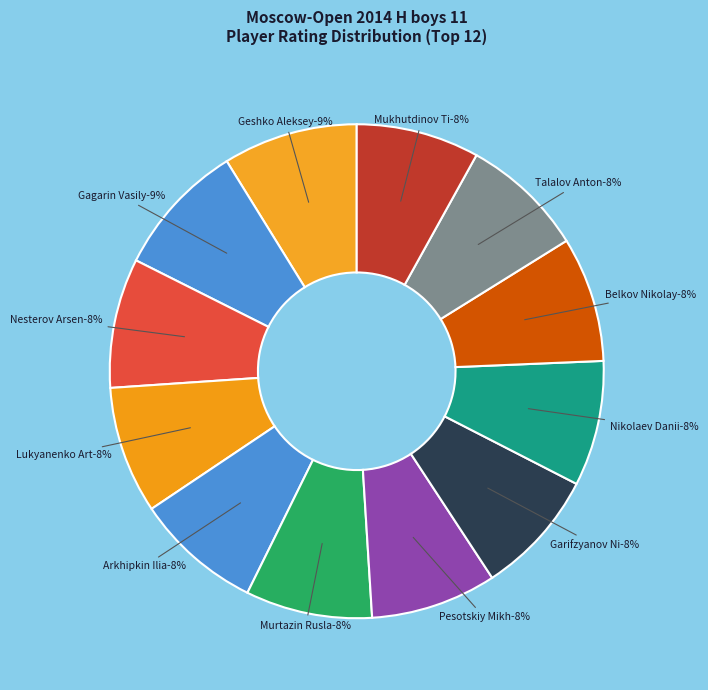

The Talalov Anton slice represents 8% of the pie. True or false?

True